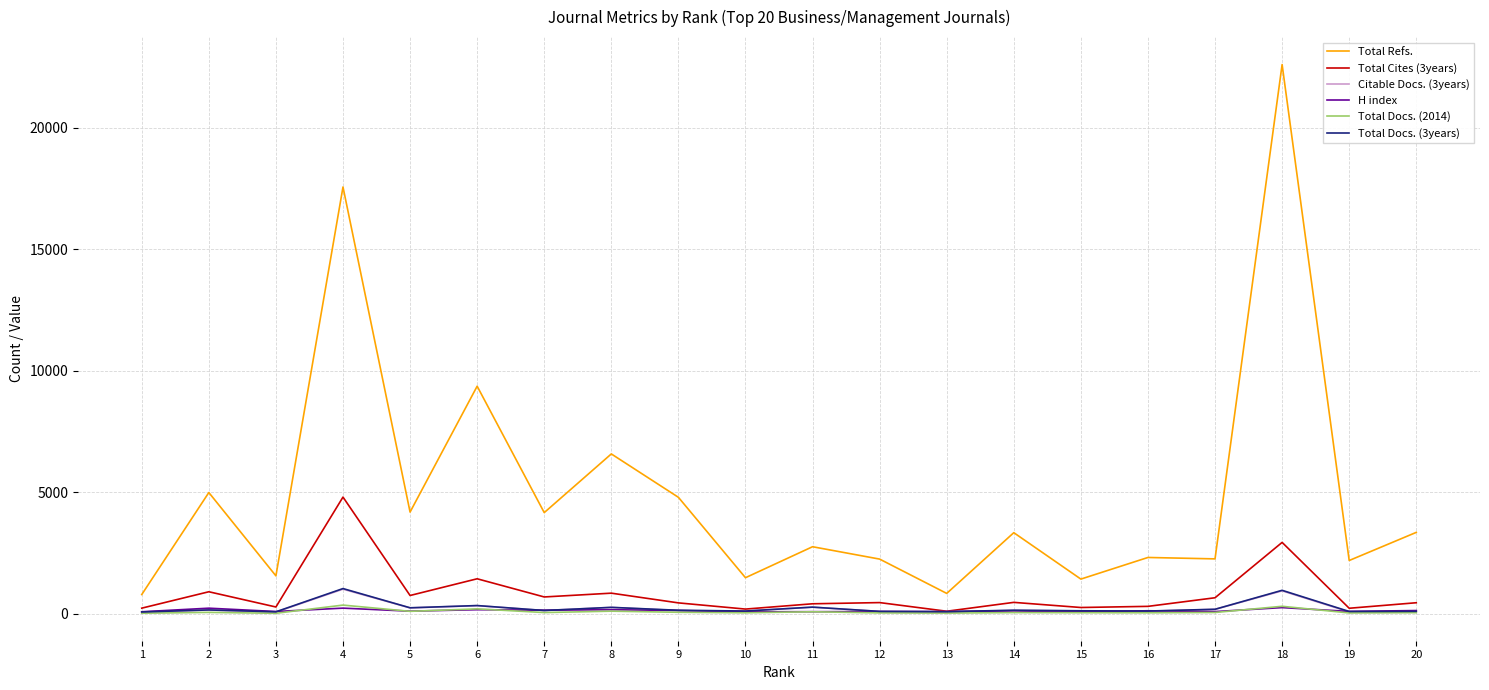

True or false: Total Docs. (2014) has more than 1 interior local peaks.

True